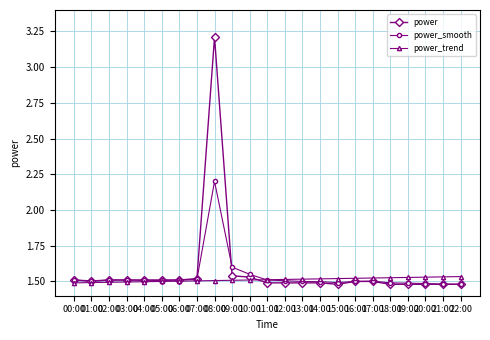

Count the power_smooth values in the range 1 to 2.

22